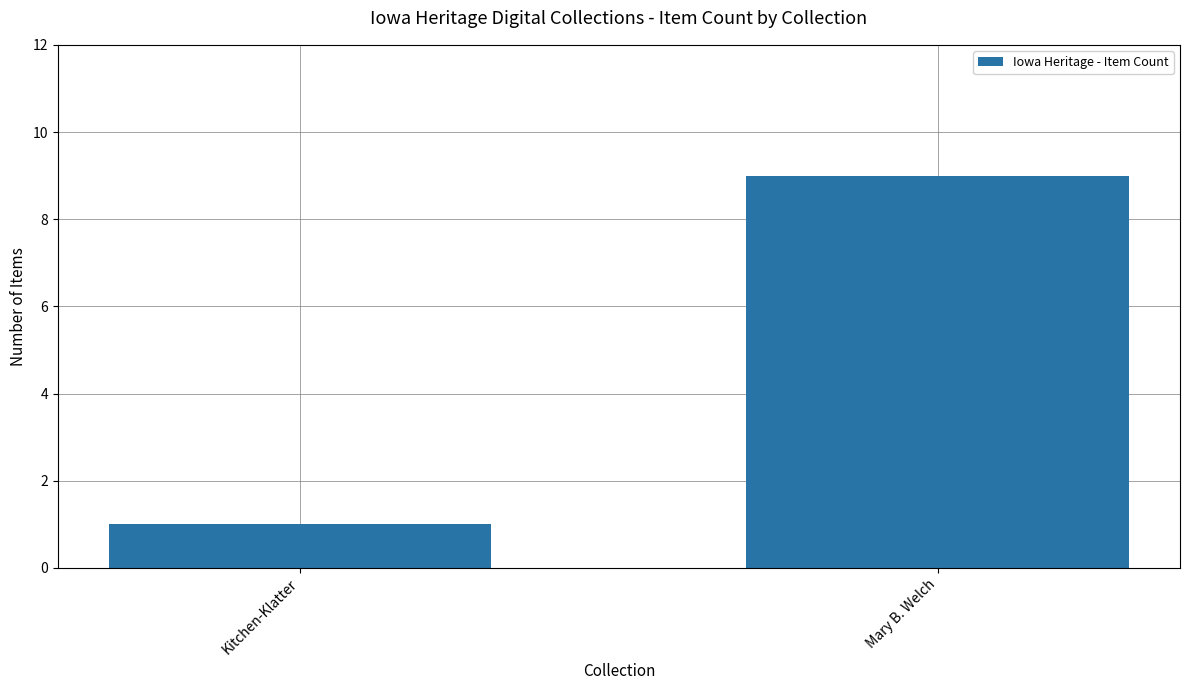

Rank the categories by value from lowest to highest.

Kitchen-Klatter, Mary B. Welch